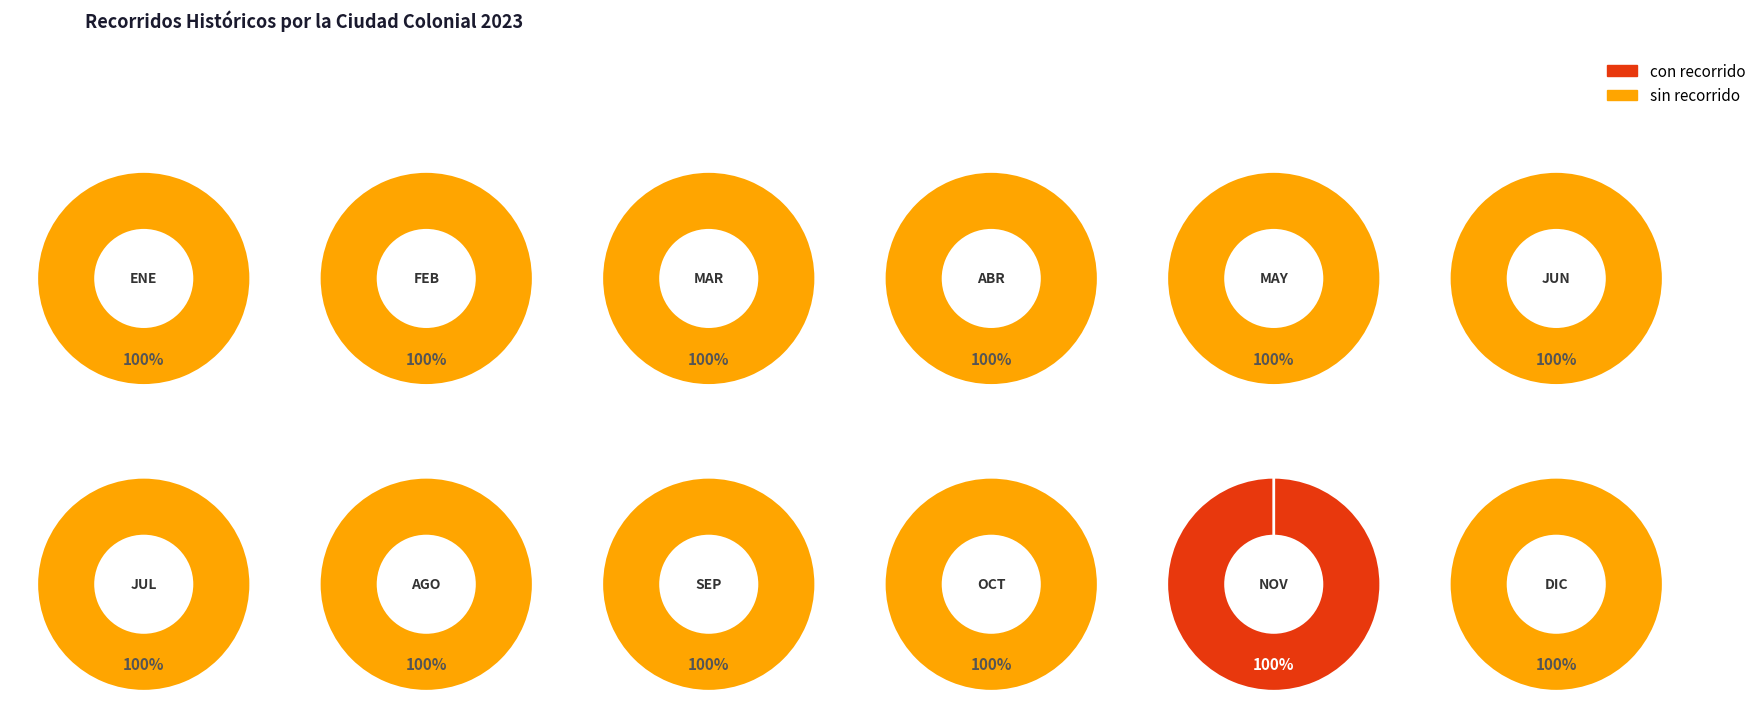

Which slice is the smallest?

ENERO